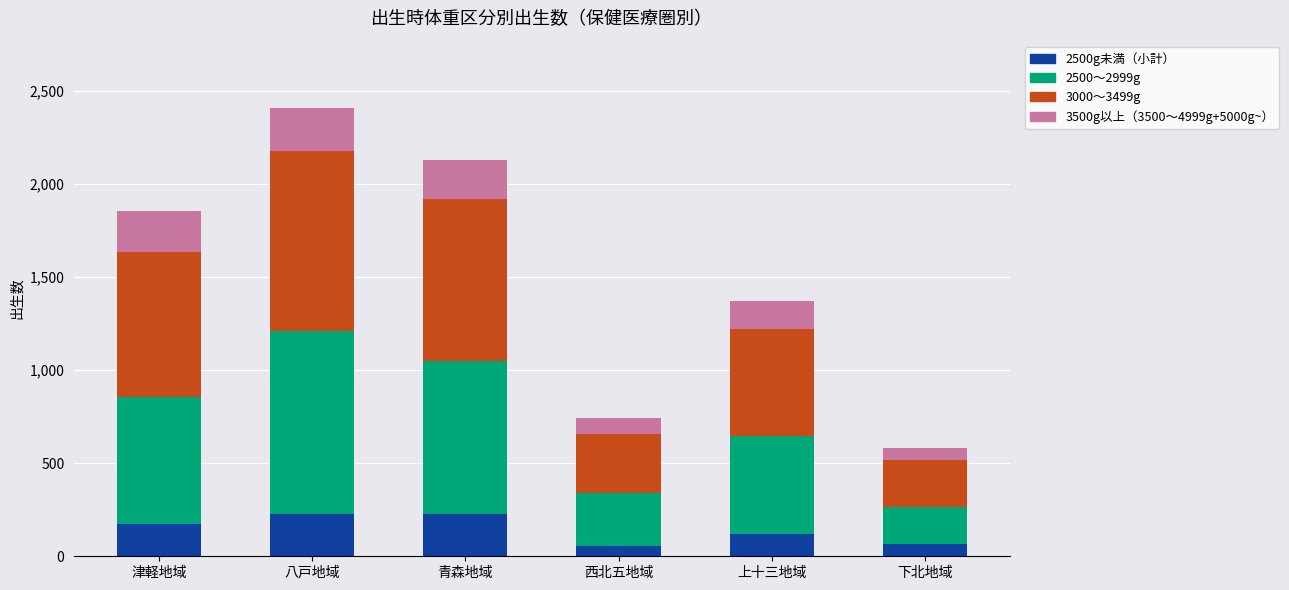

True or false: 2500g未満（小計） has a value of 96 at 青森地域.

False